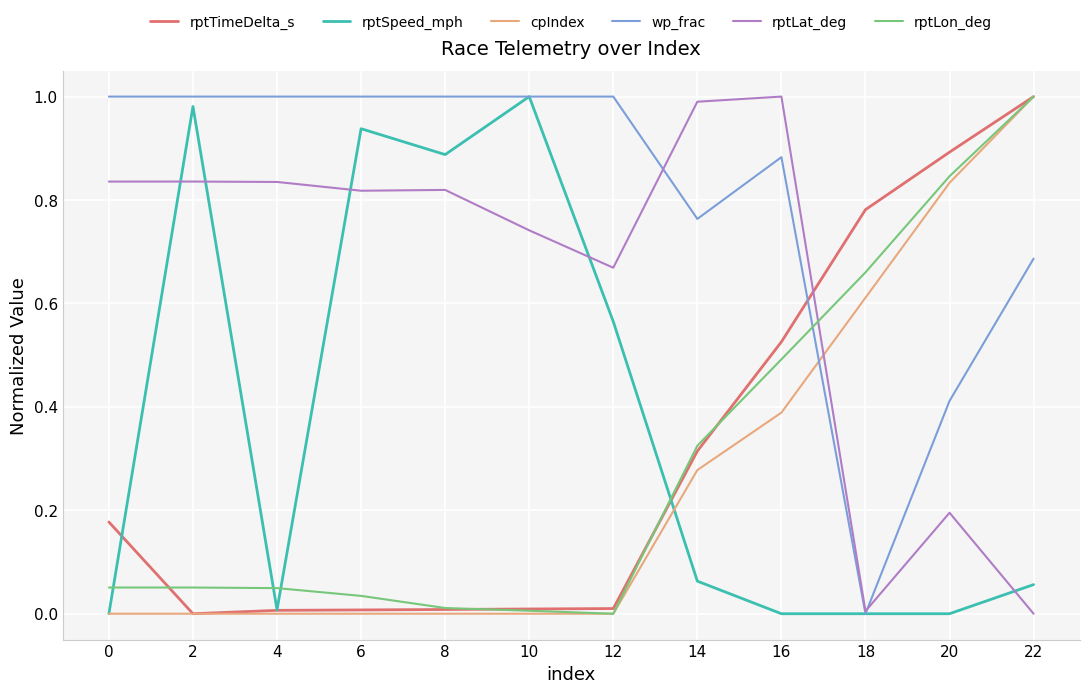

At which label does rptSpeed_mph reach its peak?

10